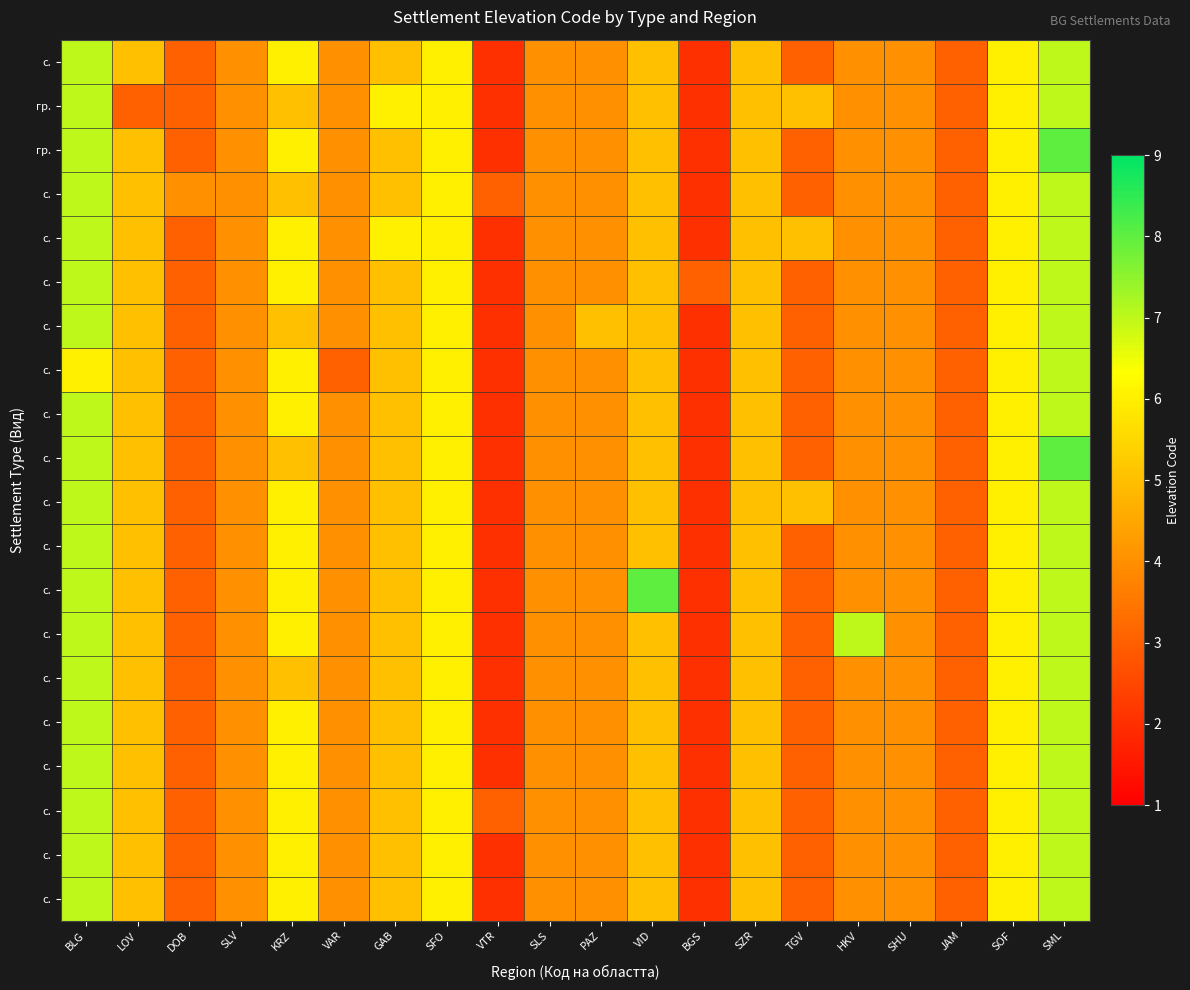

Which category has the lowest value across all series?

VTR